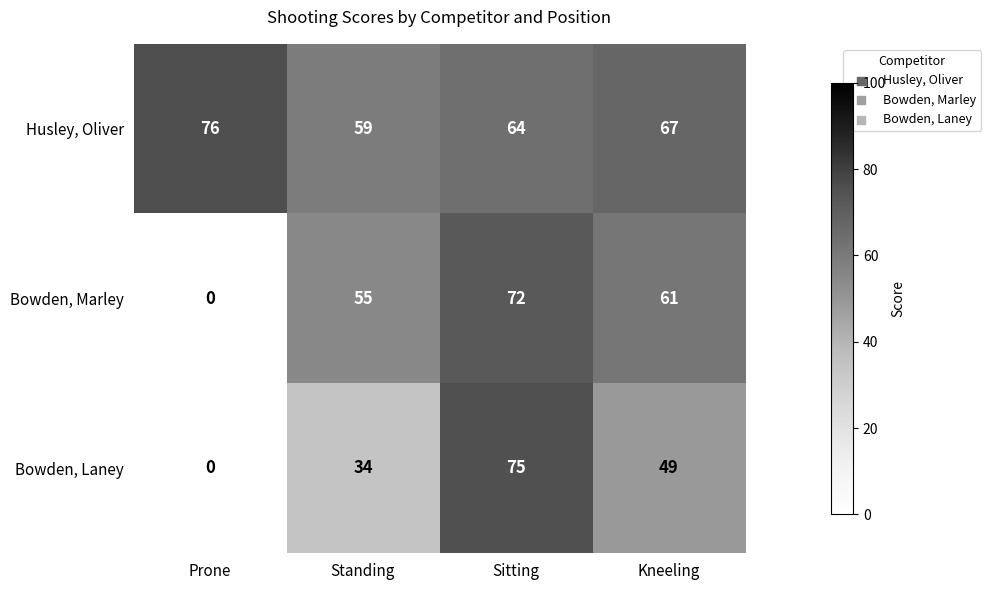

List the series in order of their overall mean, highest first.

Husley, Oliver, Bowden, Marley, Bowden, Laney